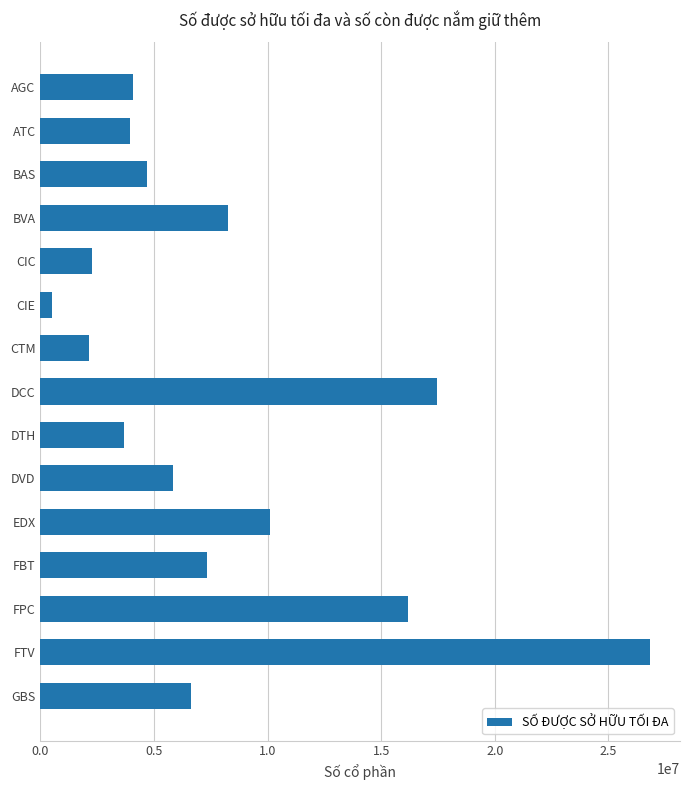

Is it true that the value at FBT is 4070089?

False